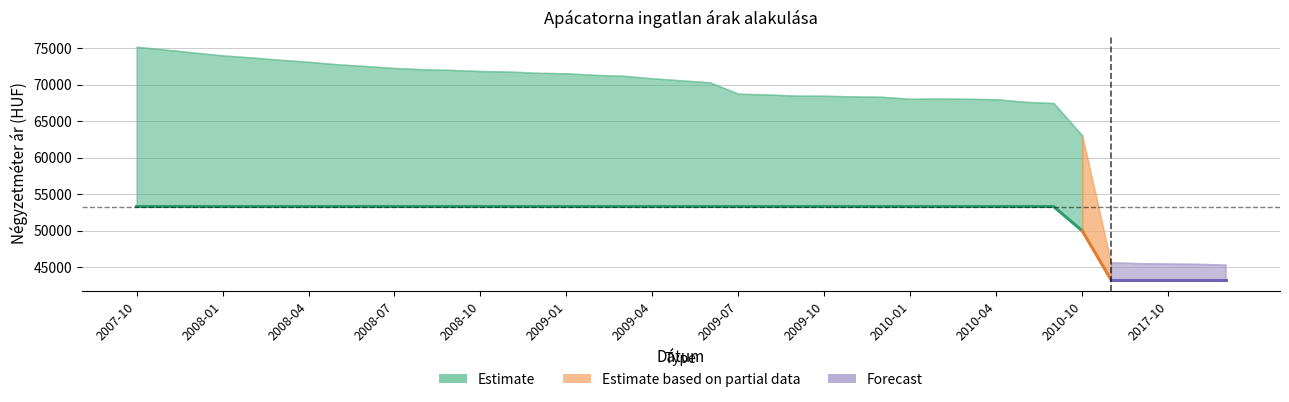

What is the smallest value displayed?

43333